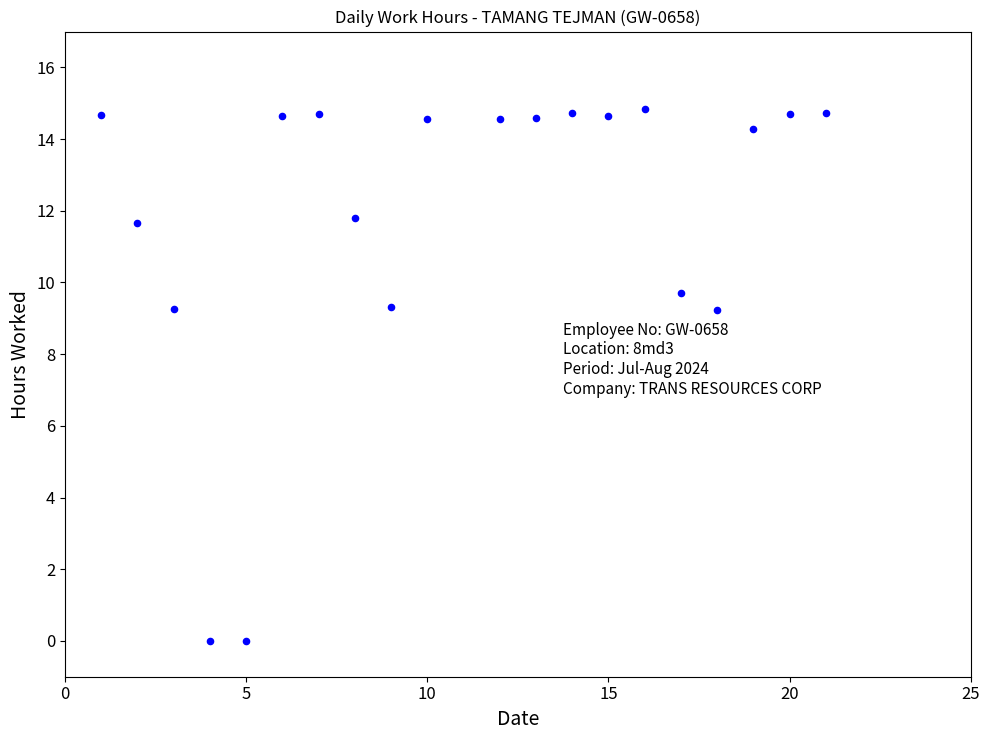

How many data points are displayed?

20